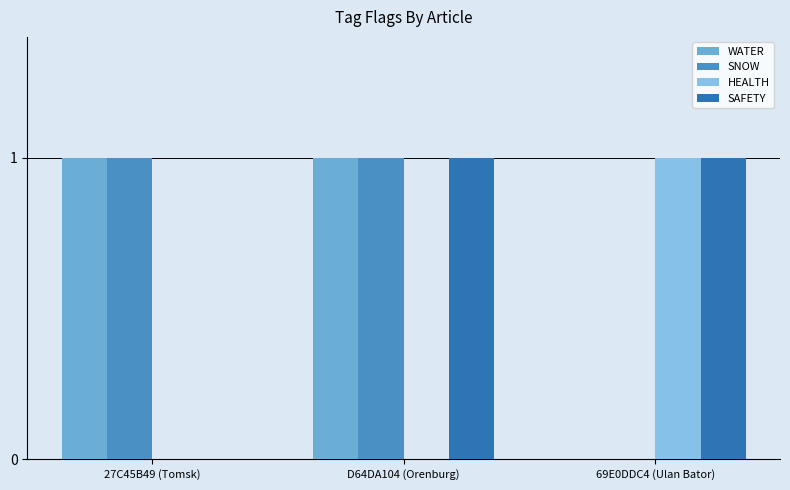

What is the sum of all SAFETY values?

2